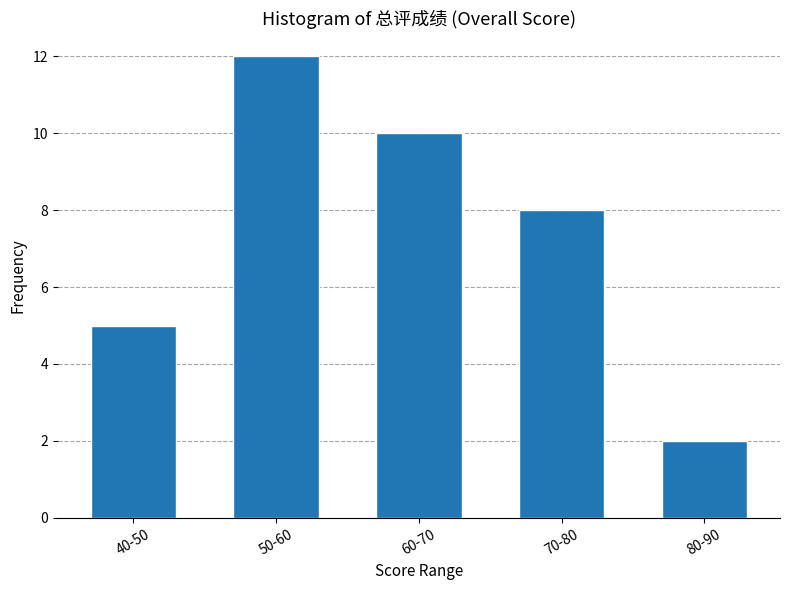

Reading right to left, what are all the values shown in this chart?

80-90=2	70-80=8	60-70=10	50-60=12	40-50=5